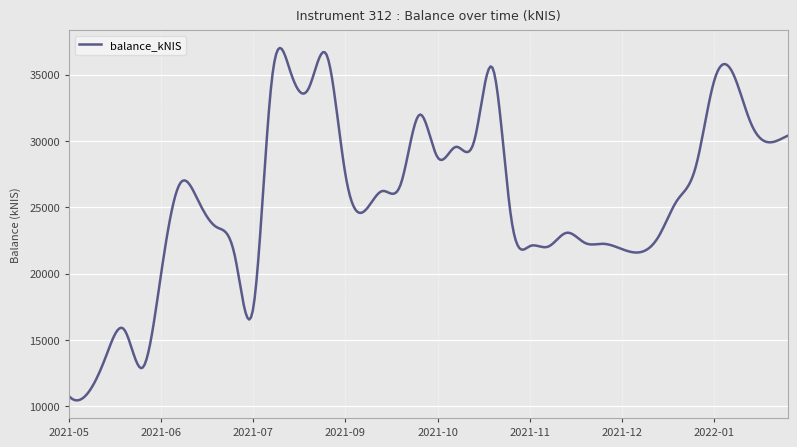

What is the minimum value shown in the chart?

10455.2